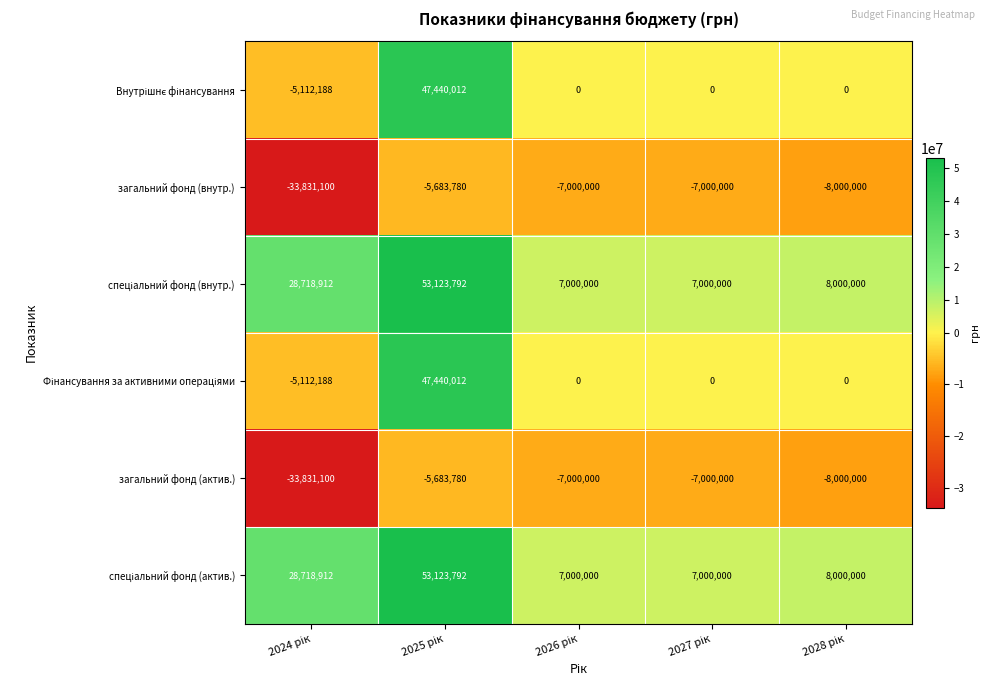

What is the minimum value for загальний фонд (внутр.)?

-33831100